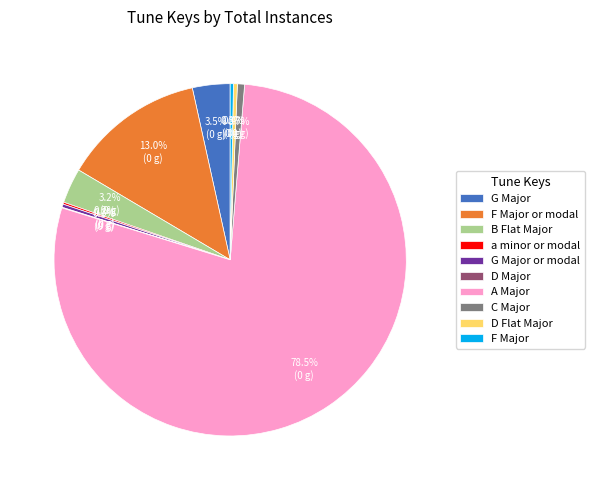

Do B Flat Major and A Major together represent more than half of the pie?

Yes